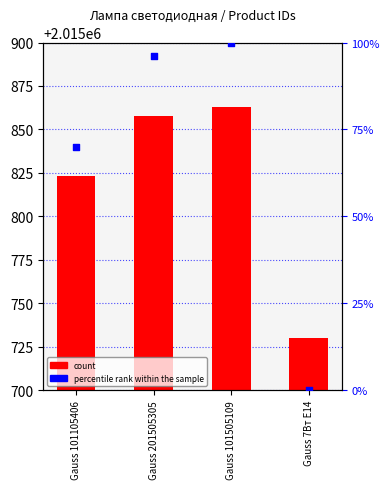

Which series reaches the maximum Y coordinate?

count